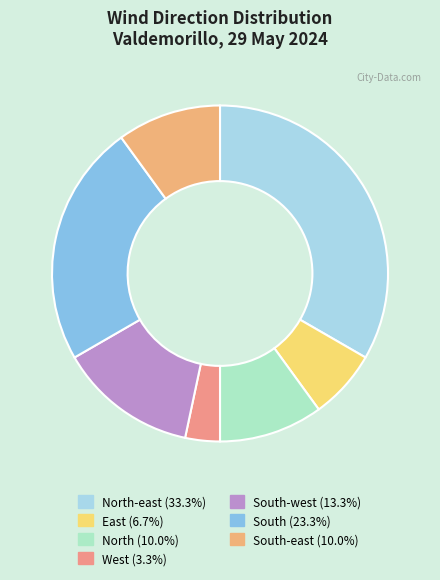

Is there a majority slice in this chart?

No